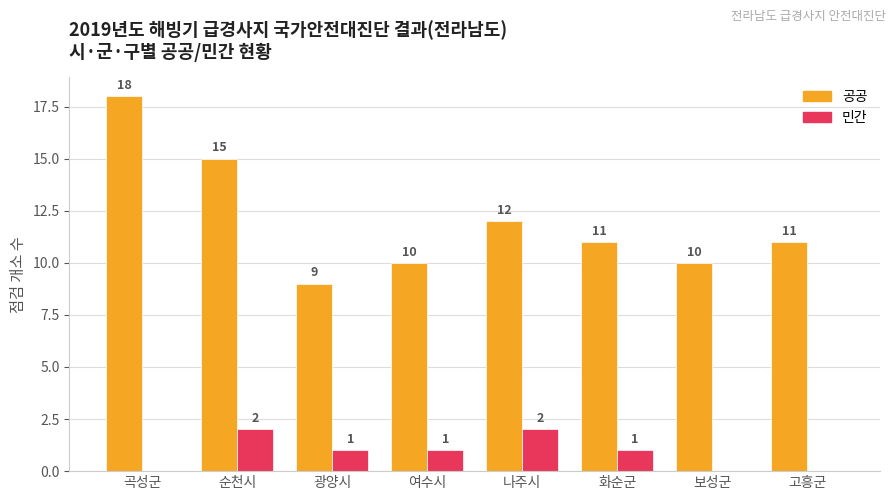

Reading left to right, extract all data points from this chart.

공공: 18	15	9	10	12	11	10	11
민간: 0	2	1	1	2	1	0	0